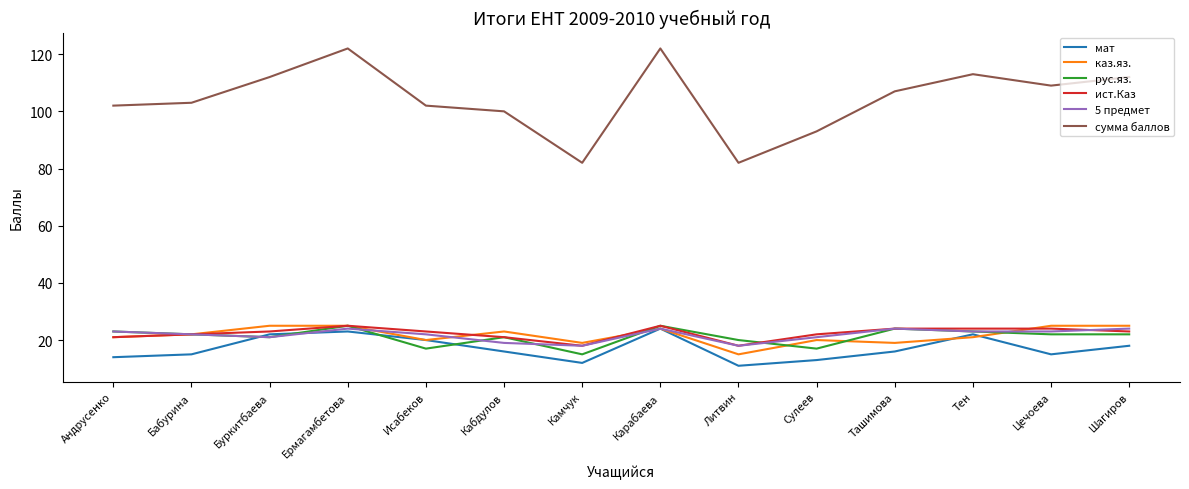

How many 5 предмет values are between 21 and 24?

11